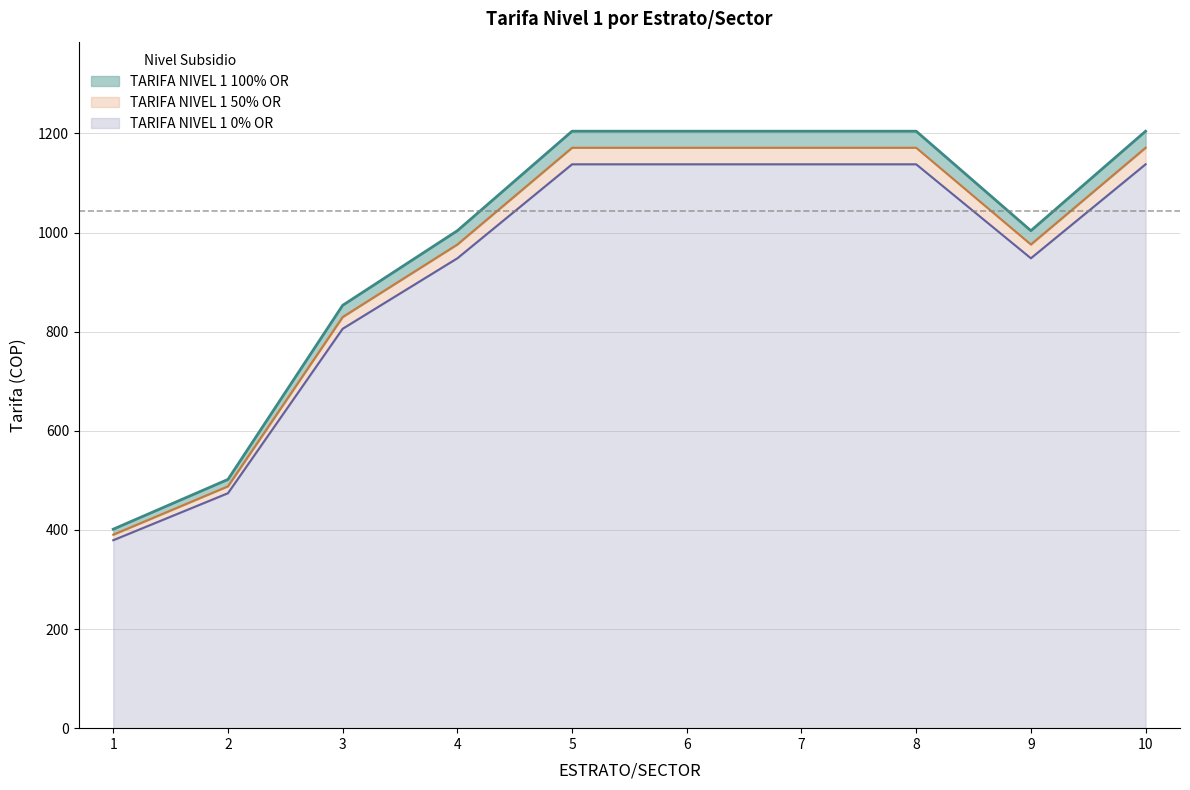

How many interior local valleys does the TARIFA NIVEL 1 0% OR series have?

1